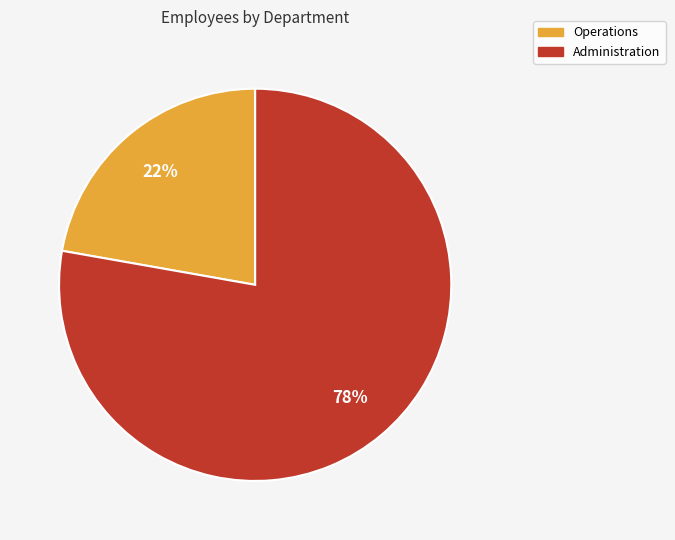

How many segments does this pie chart have?

2